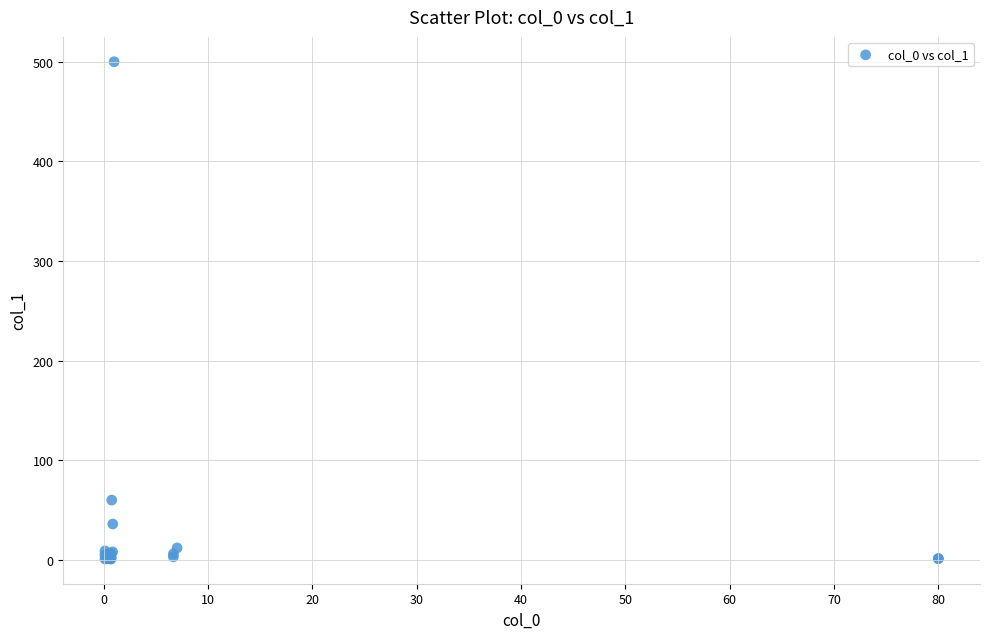

What Y value in the scatter plot is closest to 250?

60.0